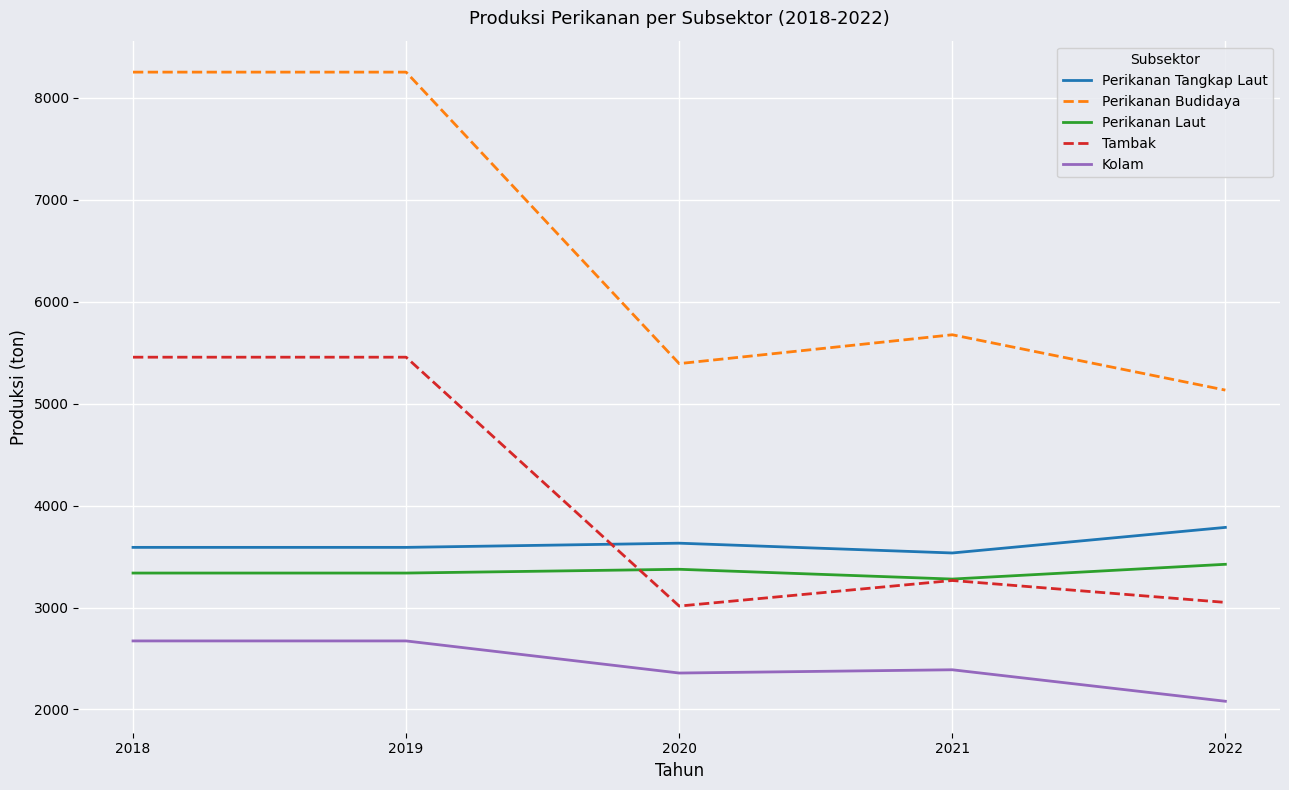

Rank the series at 2018 from lowest to highest value.

Kolam, Perikanan Laut, Perikanan Tangkap Laut, Tambak, Perikanan Budidaya